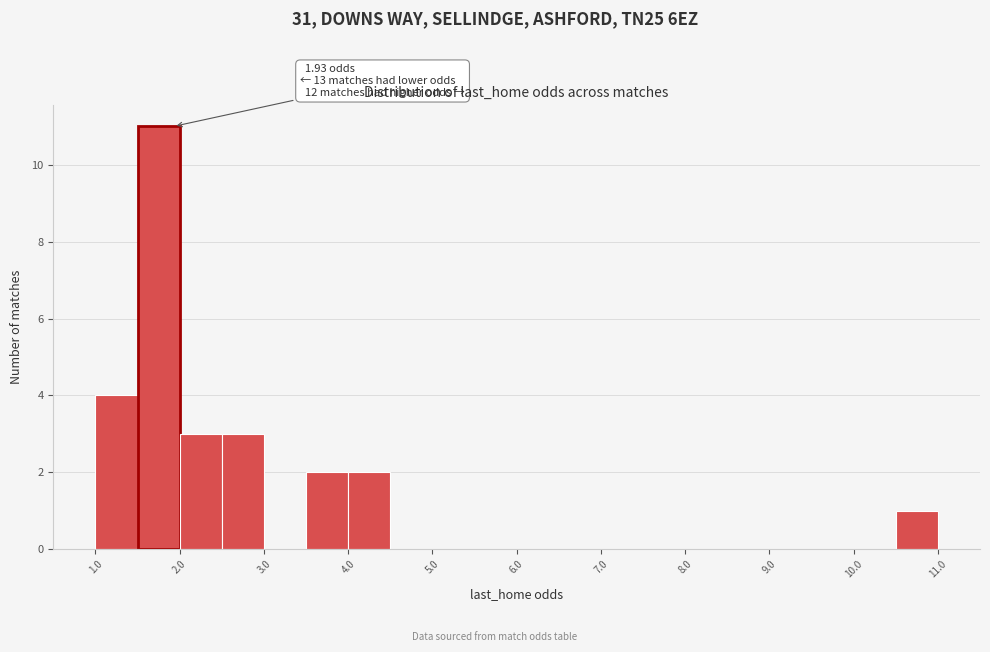

Over which range of the x-axis is the bar tallest?

1.5 to 2.0